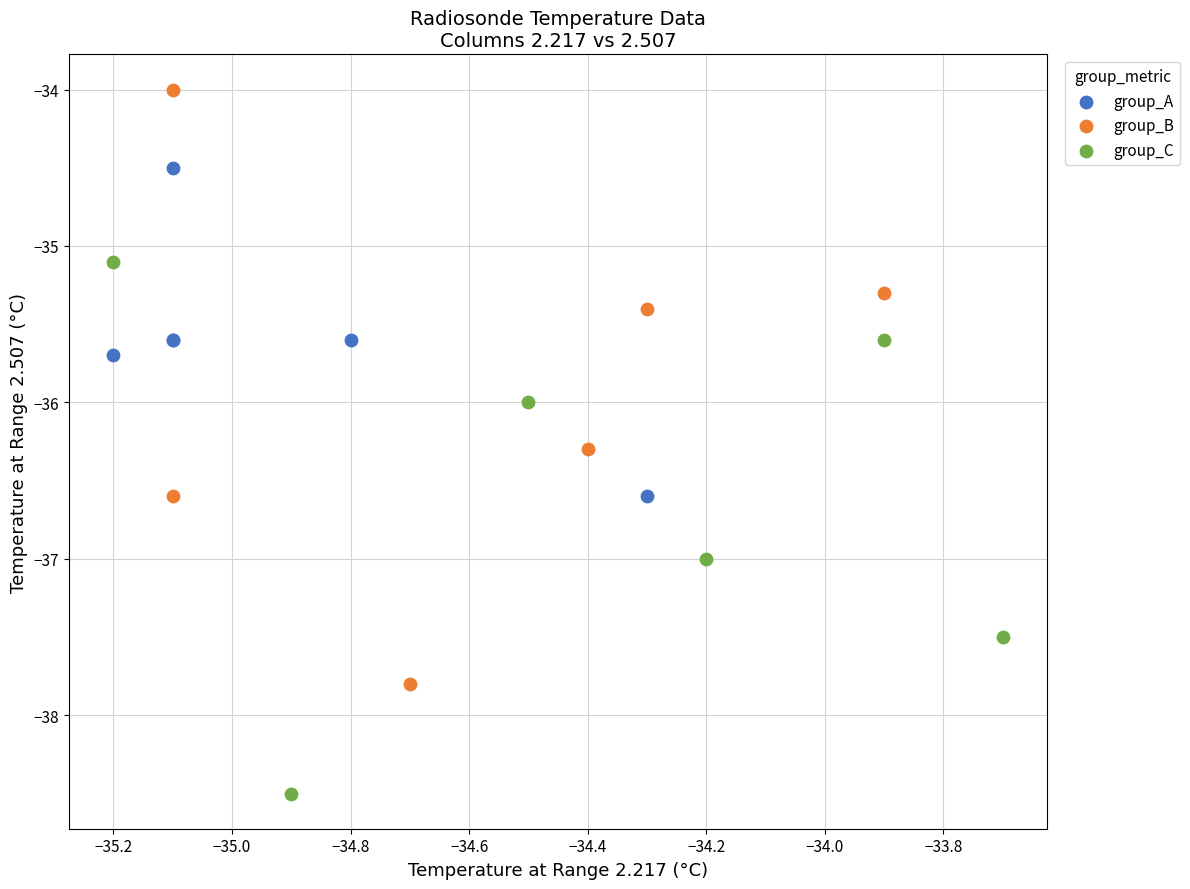

What are all the series names shown in the legend?

group_A, group_B, group_C